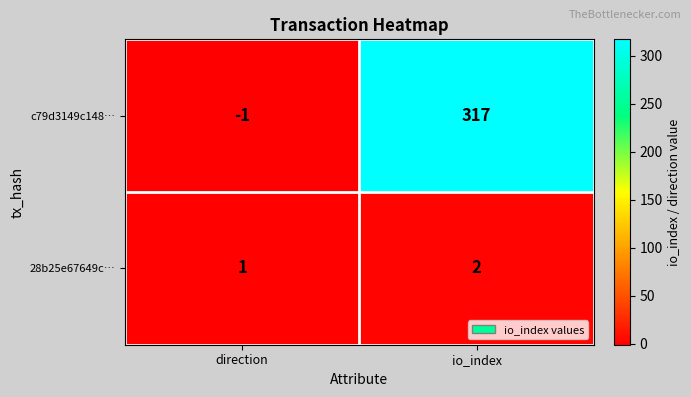

What is the sum of the c79d3149c148… values at io_index and direction?

316